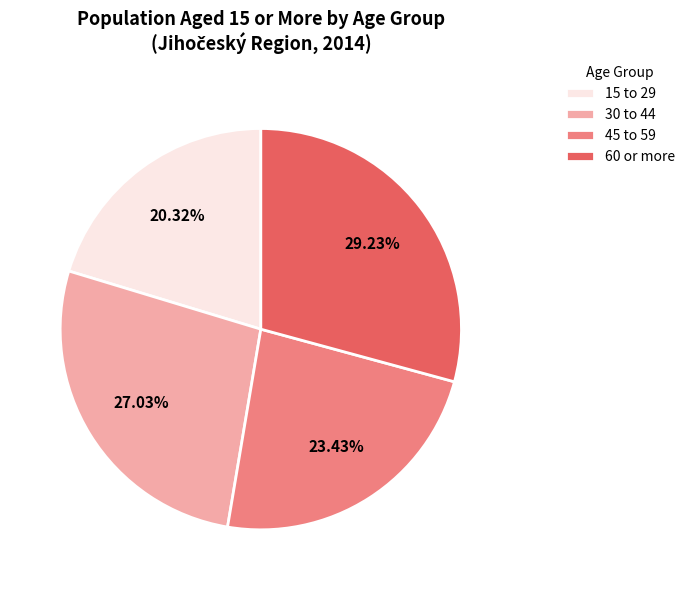

To the nearest percent, what portion does 60 or more represent?

29%